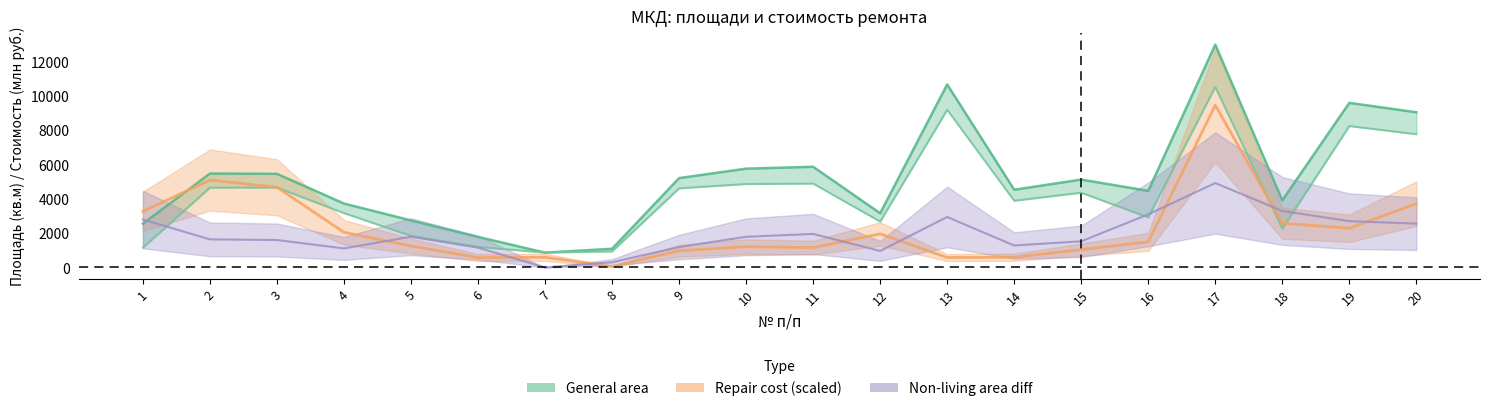

Is it true that Living_area equals 4614.0 at 9?

True